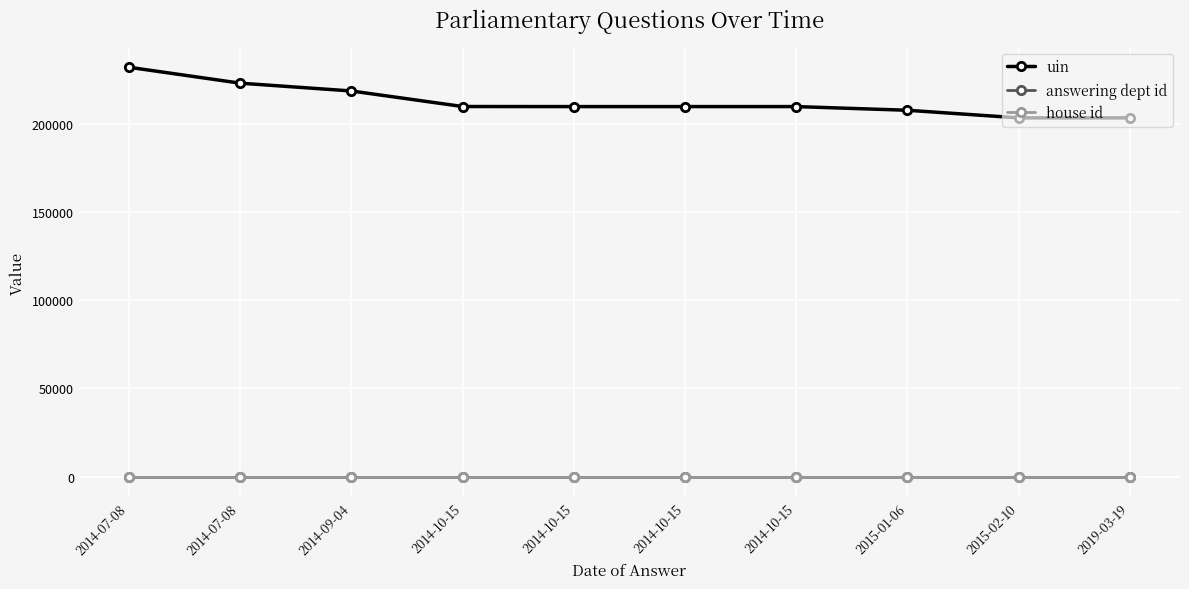

True or false: house id and answering dept id intersect in this chart.

False